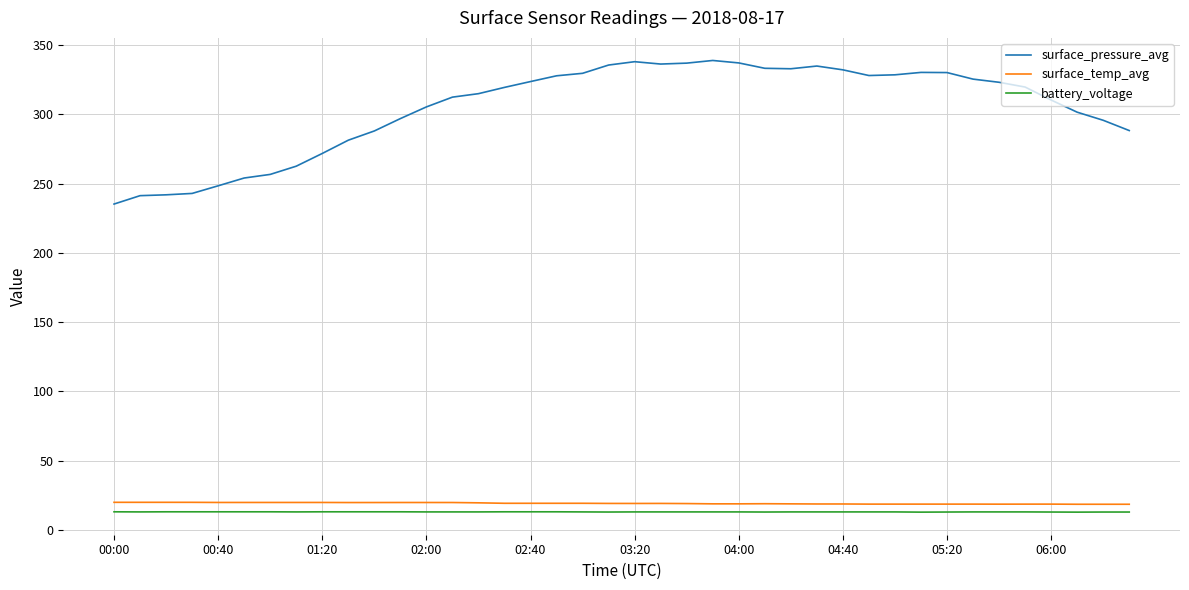

What is the highest value of the surface_pressure_avg series?

338.9